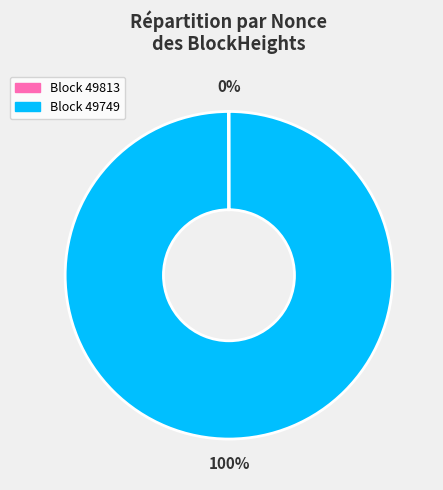

To the nearest percent, what is the difference between the largest and smallest slice percentages?

100%